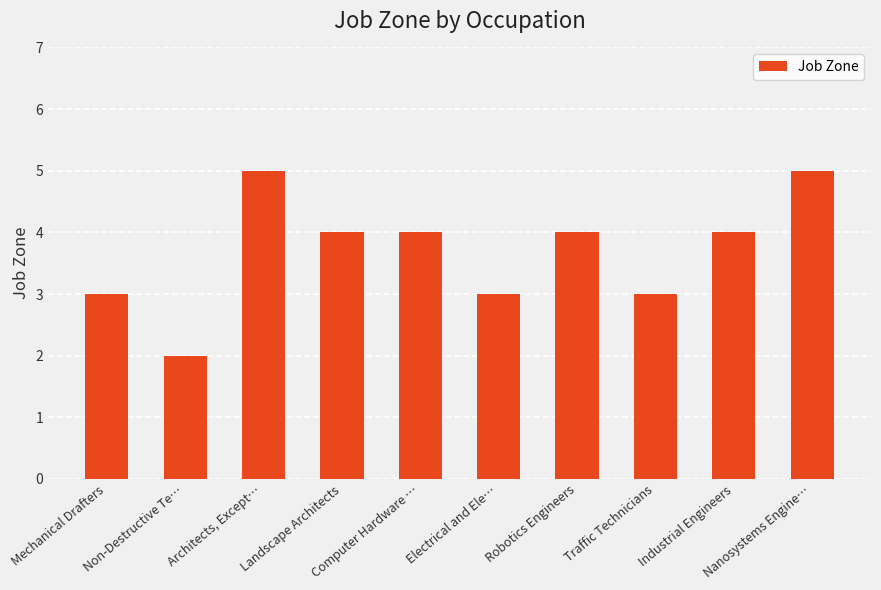

Where does the data first go above 4?

Architects, Except…